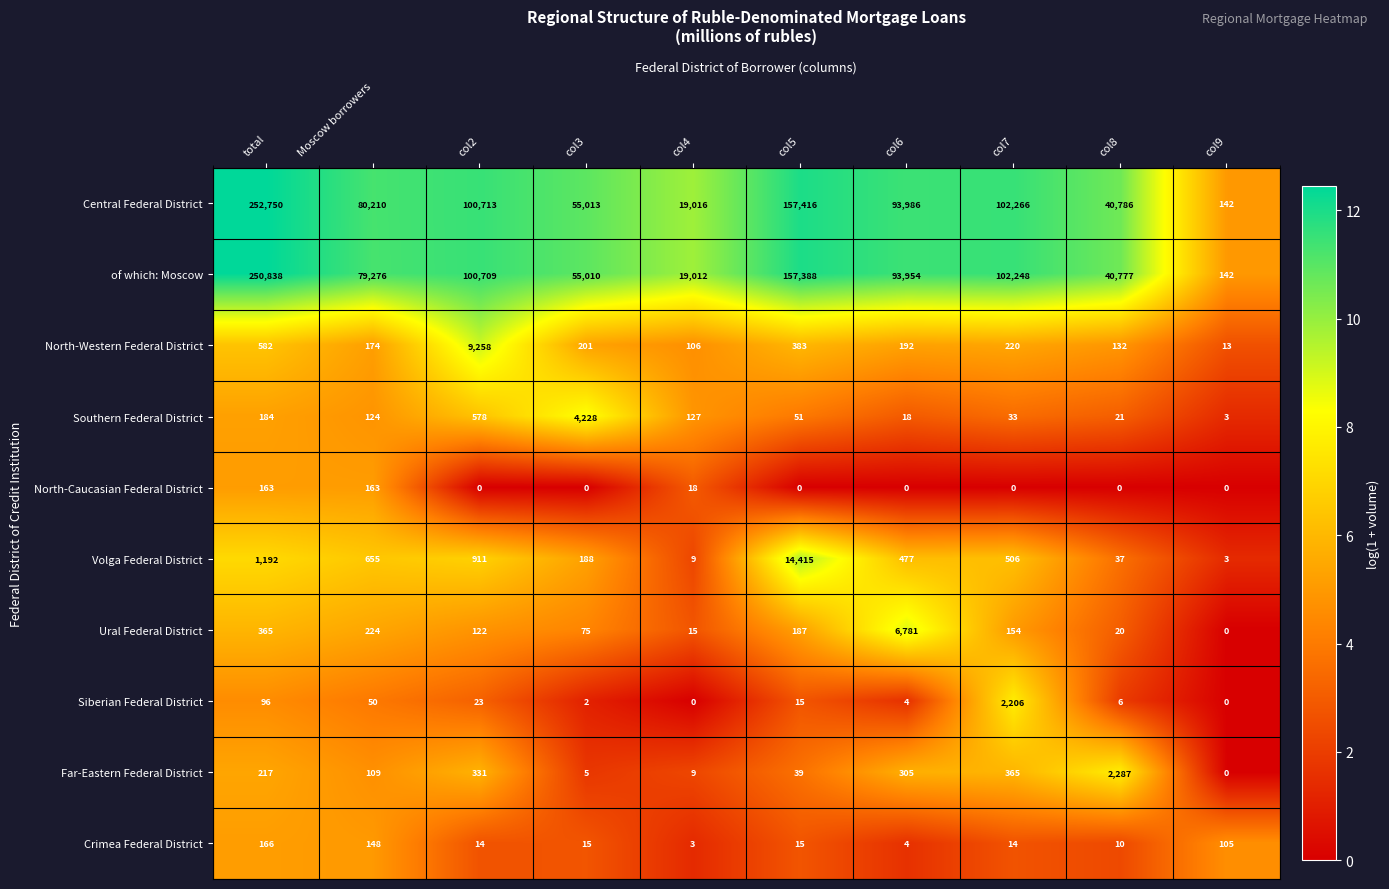

What is the difference between the North-Western Federal District values at col8 and col7?

88